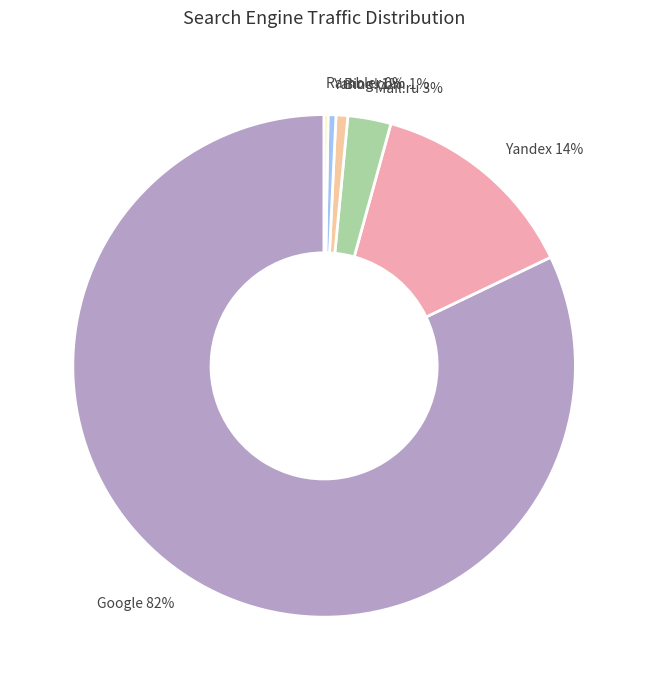

Combined, do Yandex 14% and Bing.com 1% account for over 50%?

No